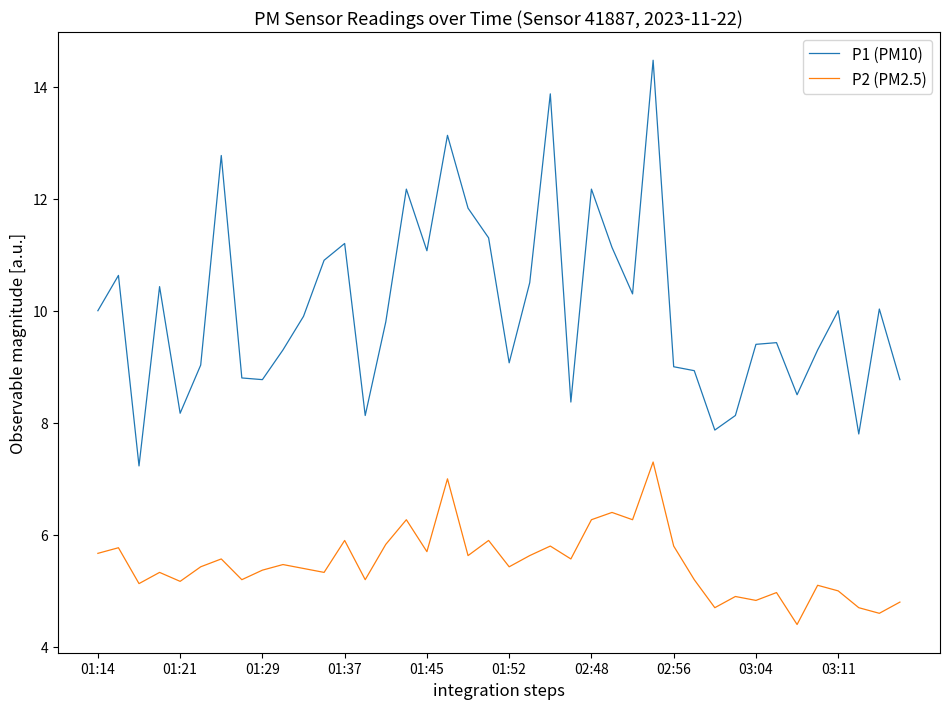

What are all the series names shown in the legend?

P1 (PM10), P2 (PM2.5)